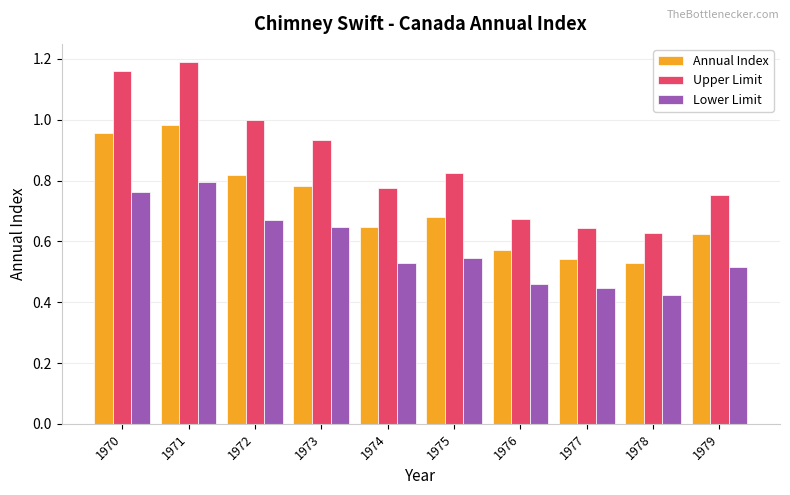

Between 1972 and 1978, which series saw the biggest shift?

Upper Limit